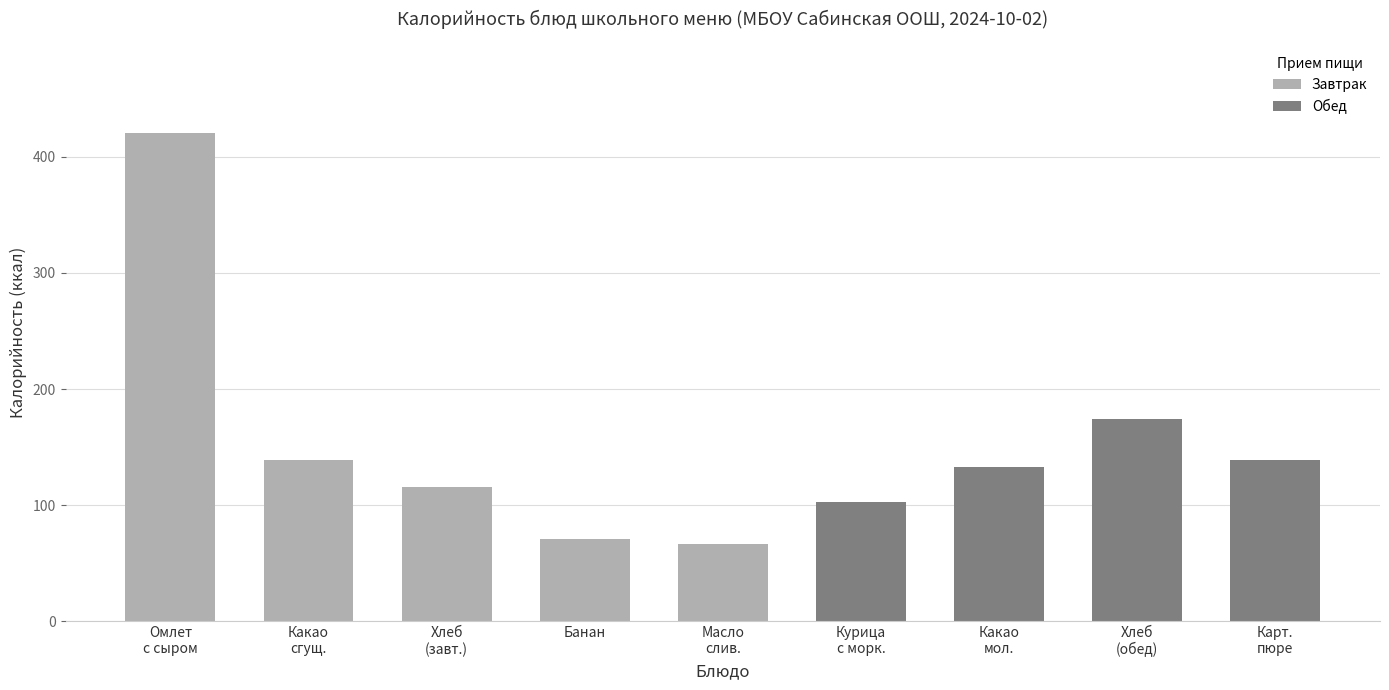

What is the value of the 8th bar from the left?

174.0